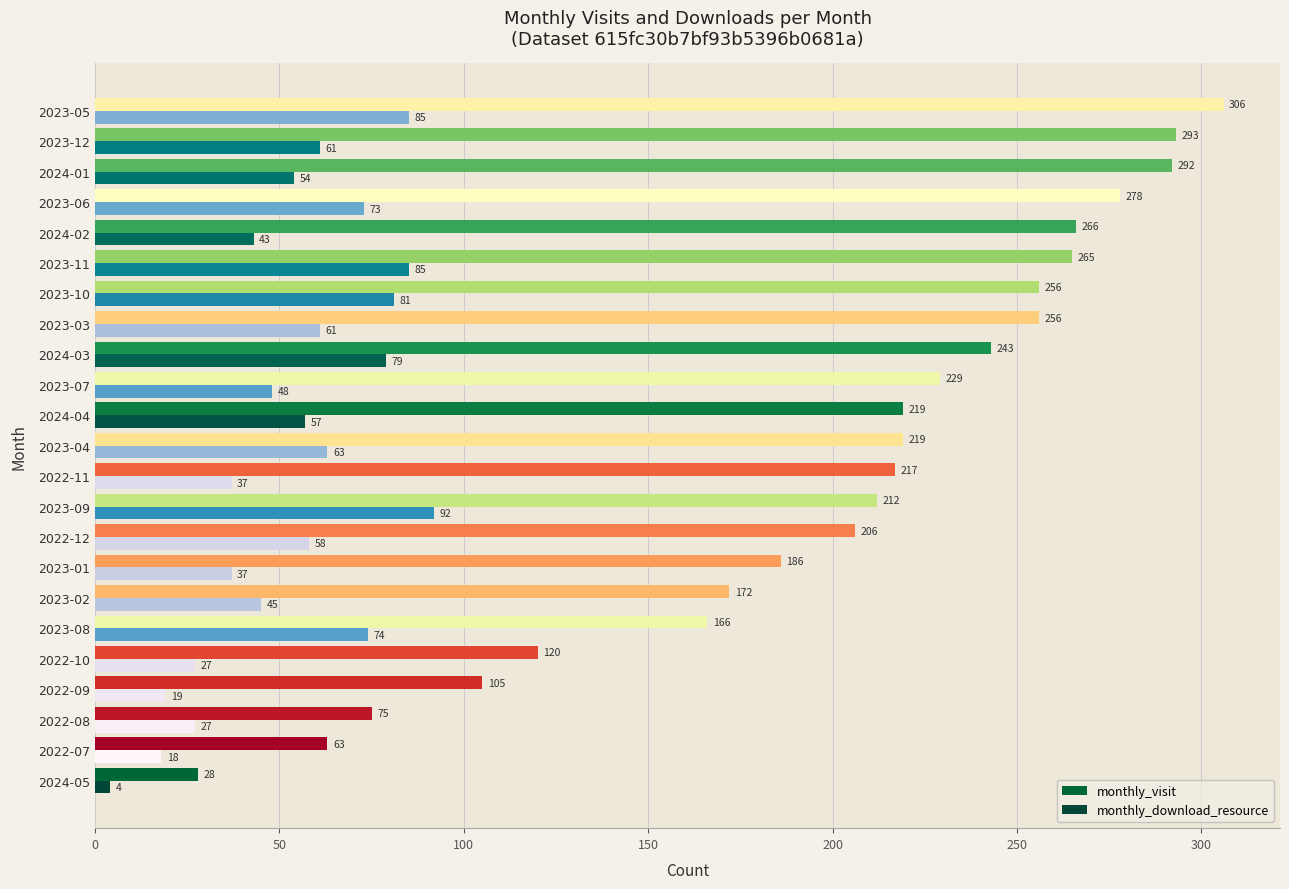

Which series has the largest total across all categories?

monthly_visit